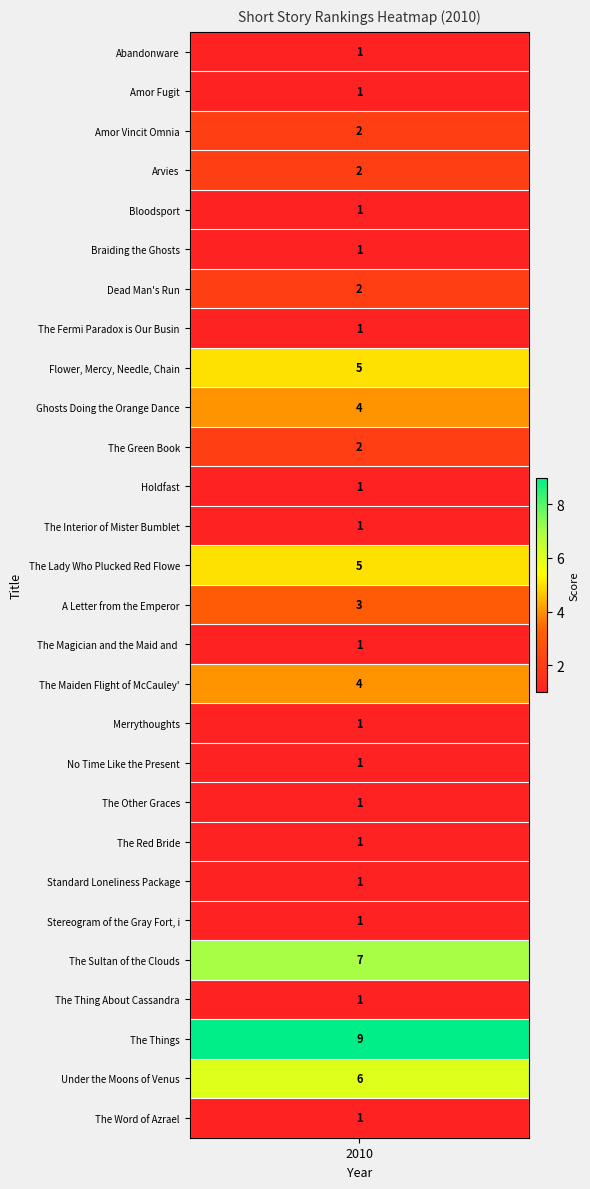

What is the sum of all values?

67